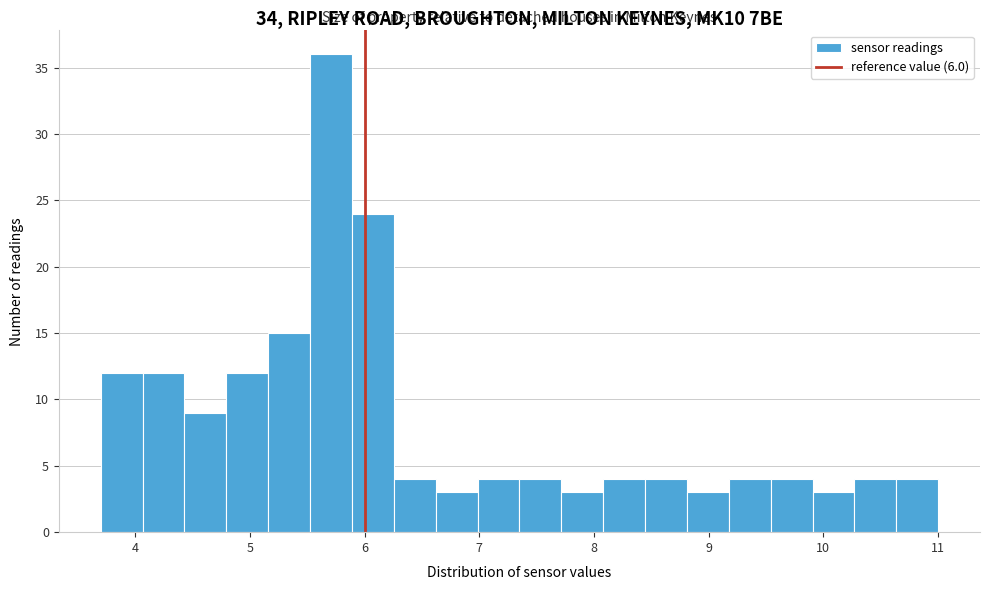

Around what value on the x-axis is the tallest bar? Give the approximate position of its centre, as read against the axis.

5.7